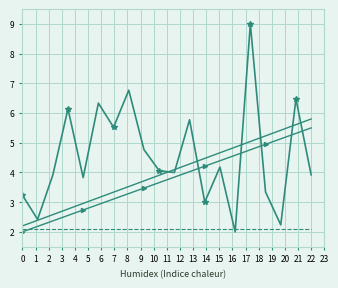

What is the greatest value displayed?

9.0